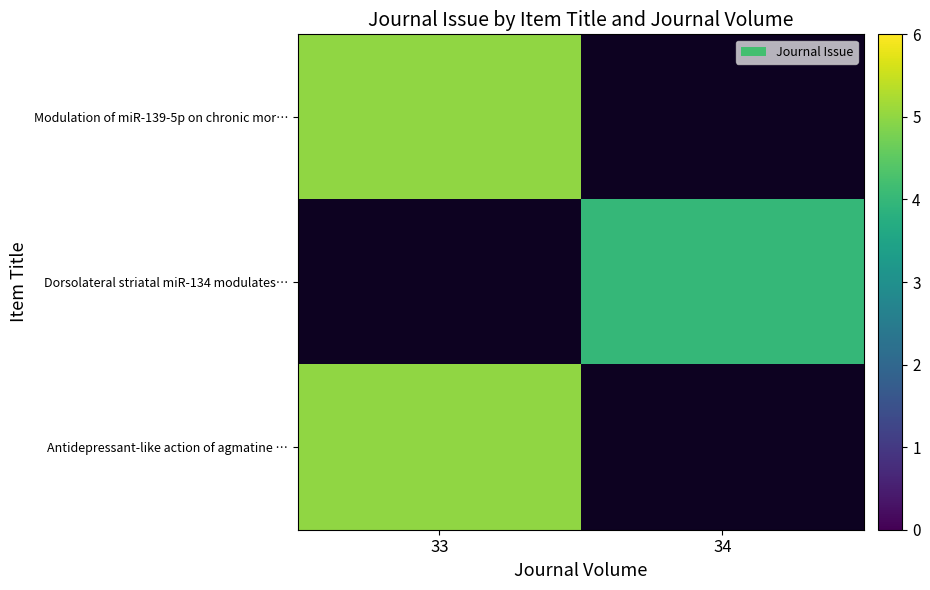

Where is Modulation of miR-139-5p on chronic mor… nearest to the value 5?

33